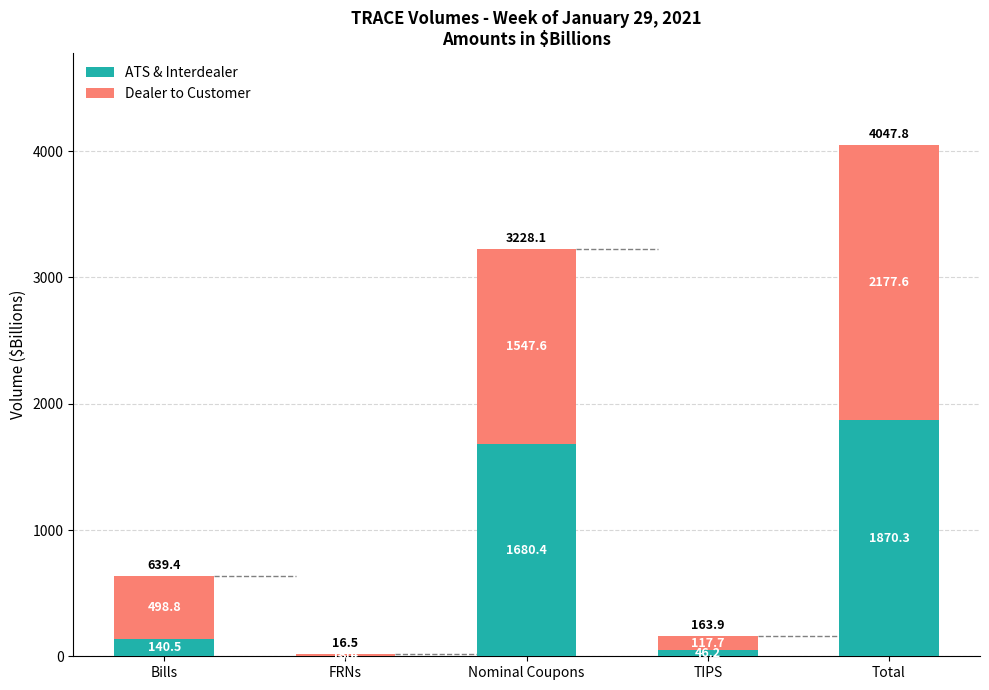

At which label does ATS & Interdealer reach its peak?

Total